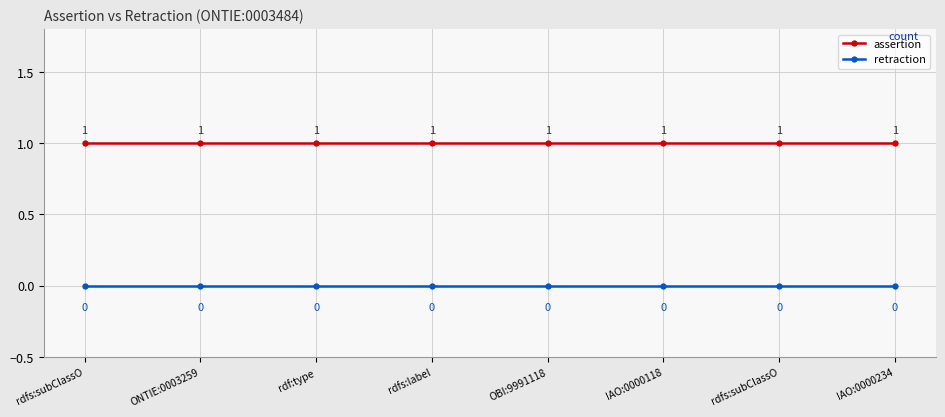

What are all the series names shown in the legend?

assertion, retraction